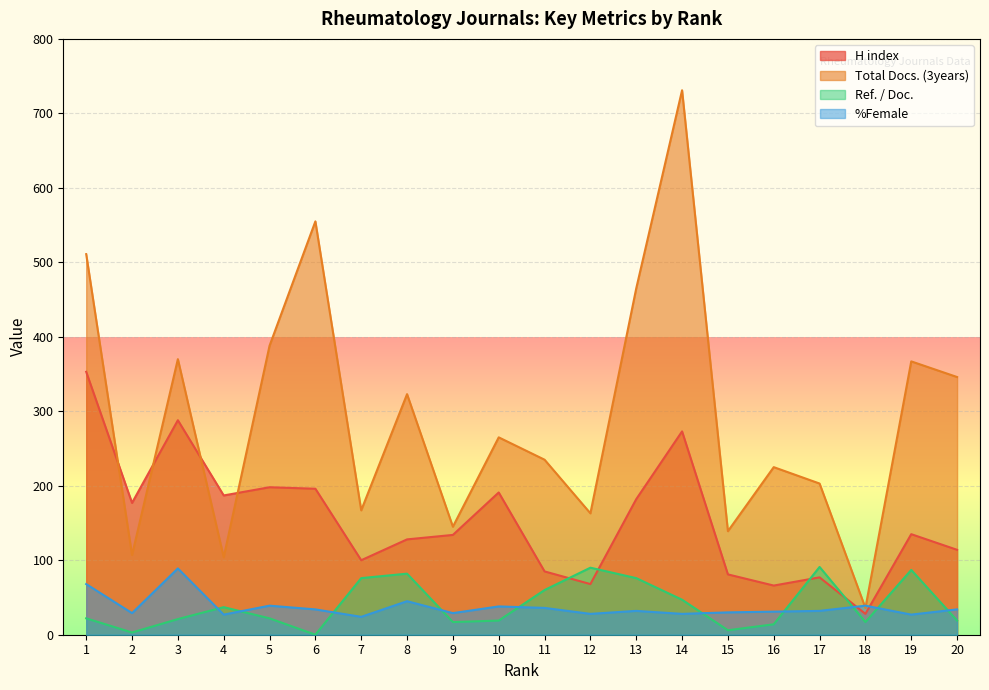

What is the total value across all series at 18?

120